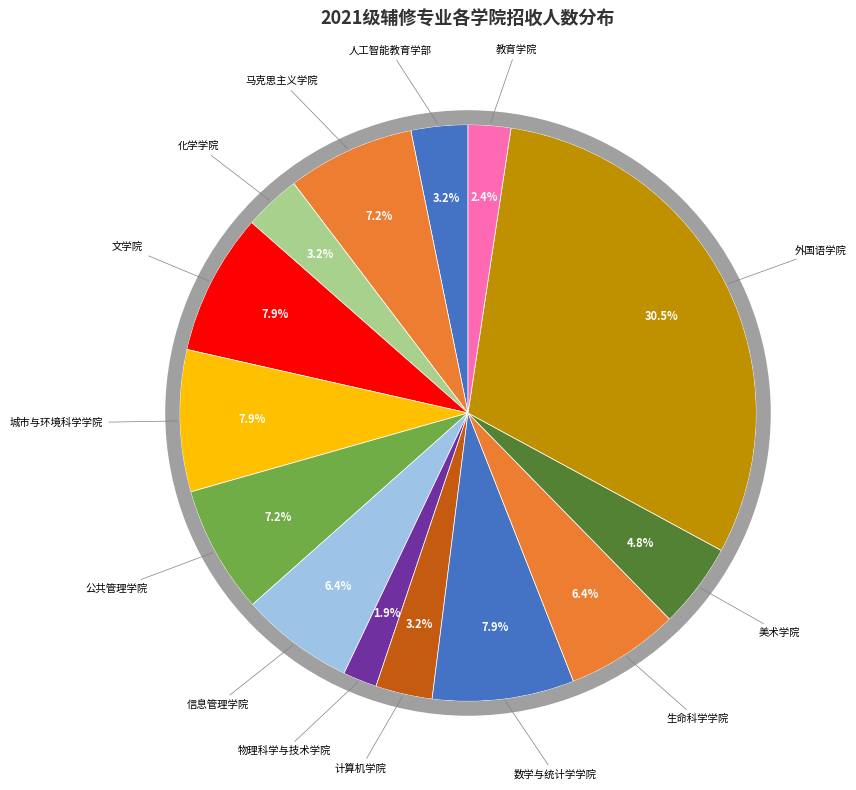

What is the largest slice in the pie chart?

外国语学院